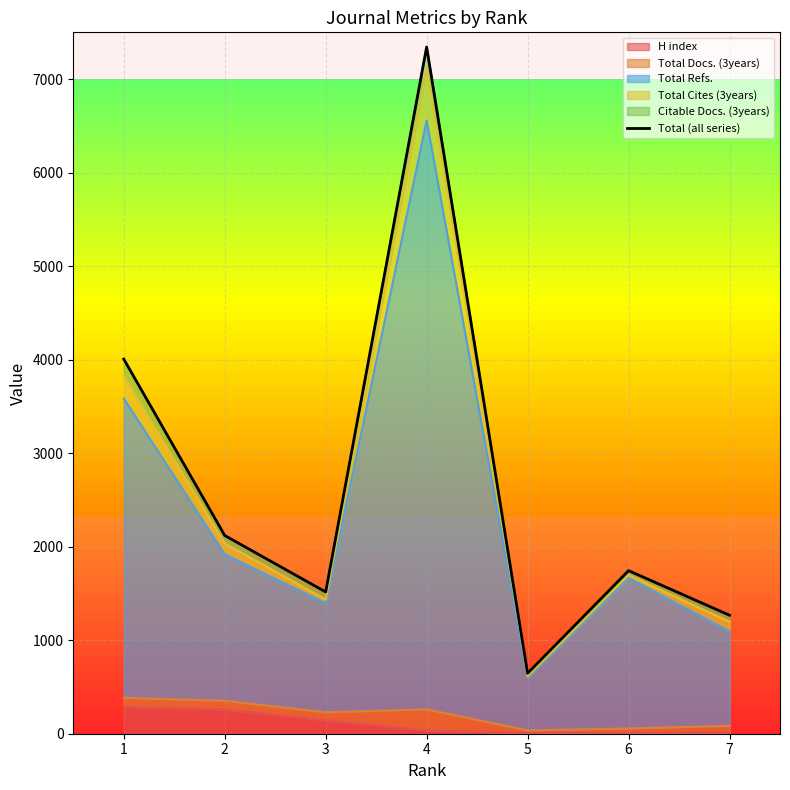

What is the sum of all values?

18642